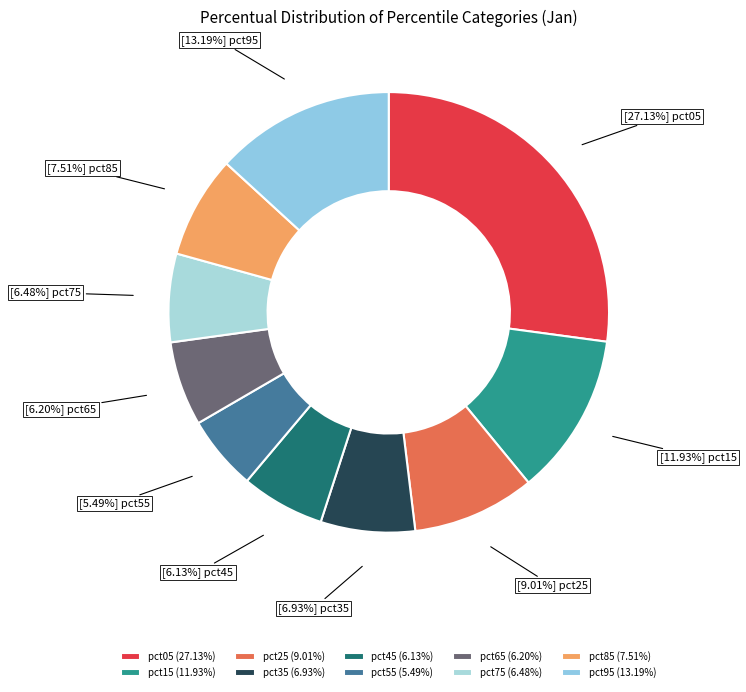

Count the number of slices in the pie.

10